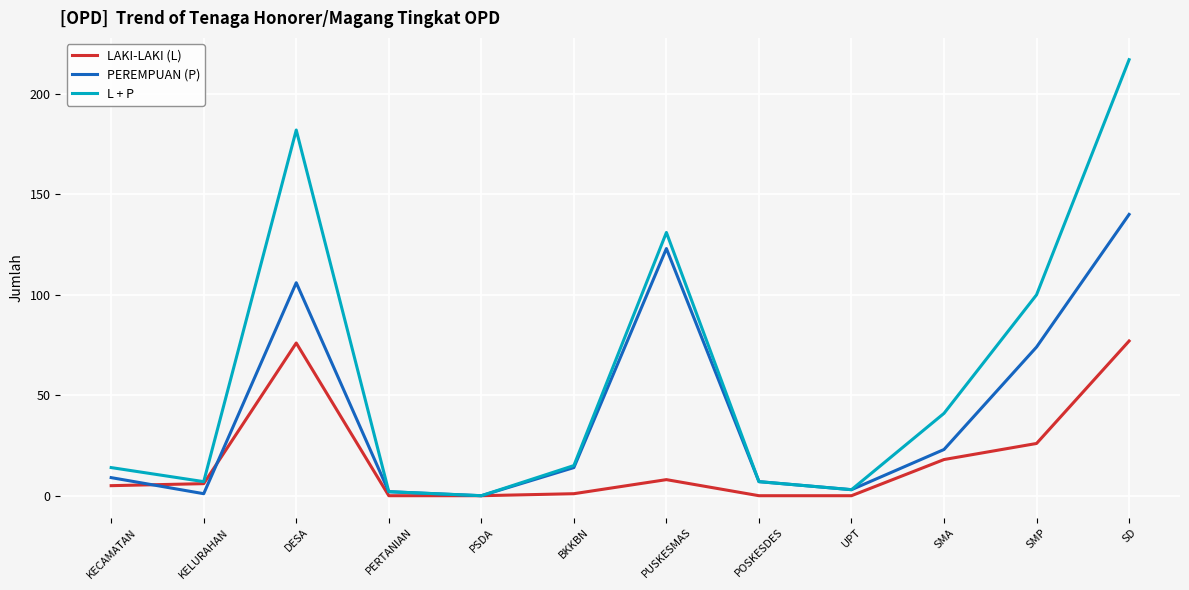

Does the chart have visible grid lines?

Yes